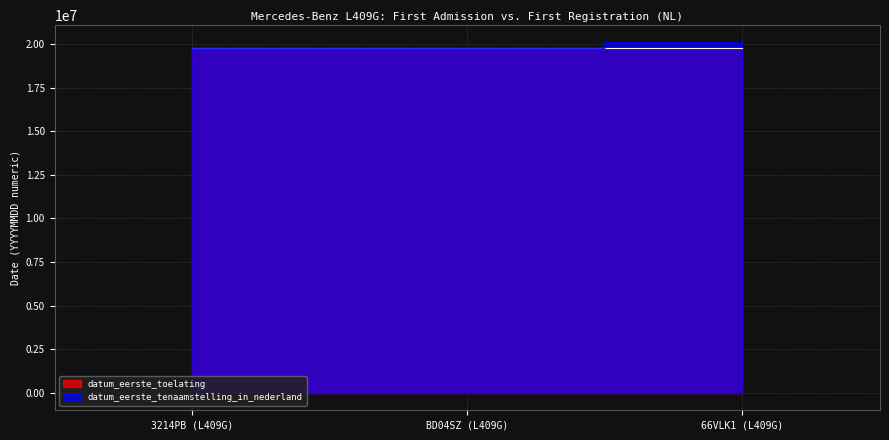

Which series changed the most between 3214PB (L409G) and 66VLK1 (L409G)?

datum_eerste_tenaamstelling_in_nederland